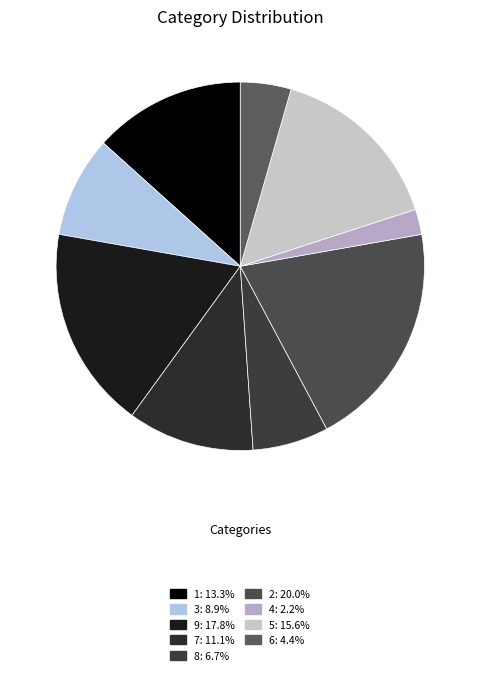

Rank the categories by value from highest to lowest.

2, 9, 5, 1, 7, 3, 8, 6, 4